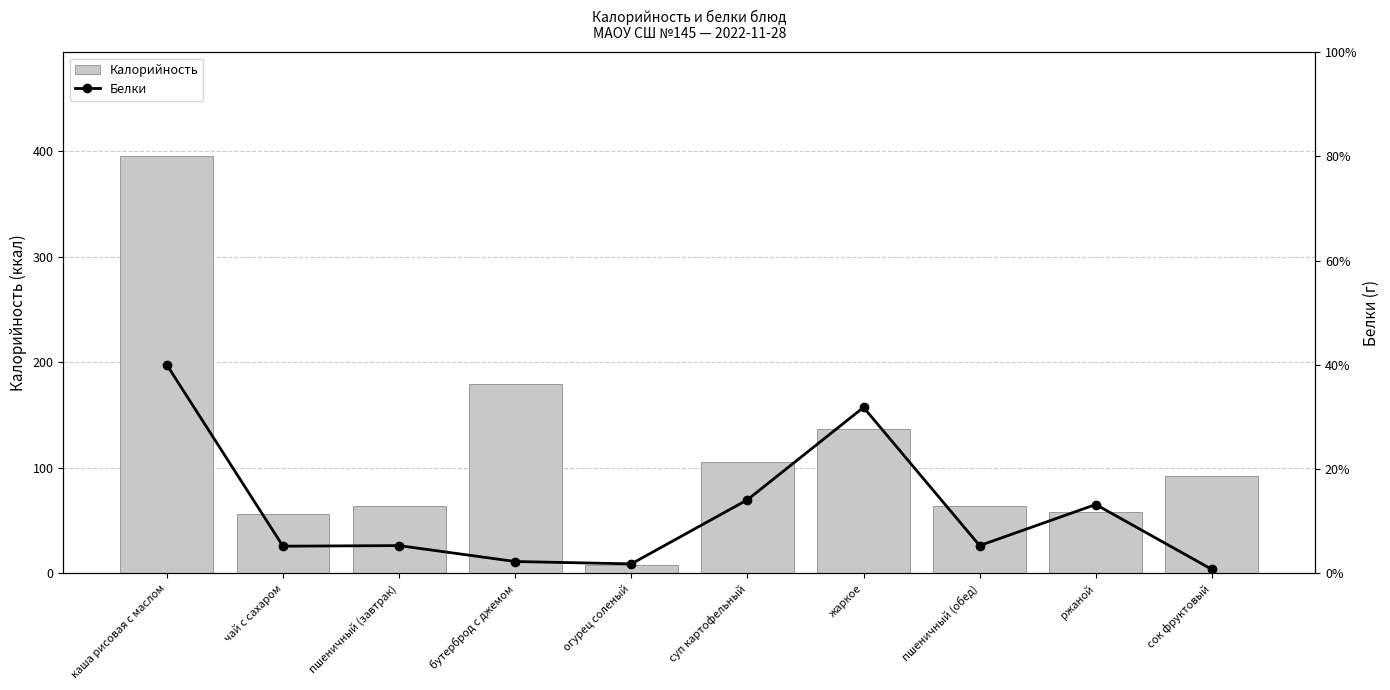

What is the difference between the maximum and minimum values in the Белки series?

10.4